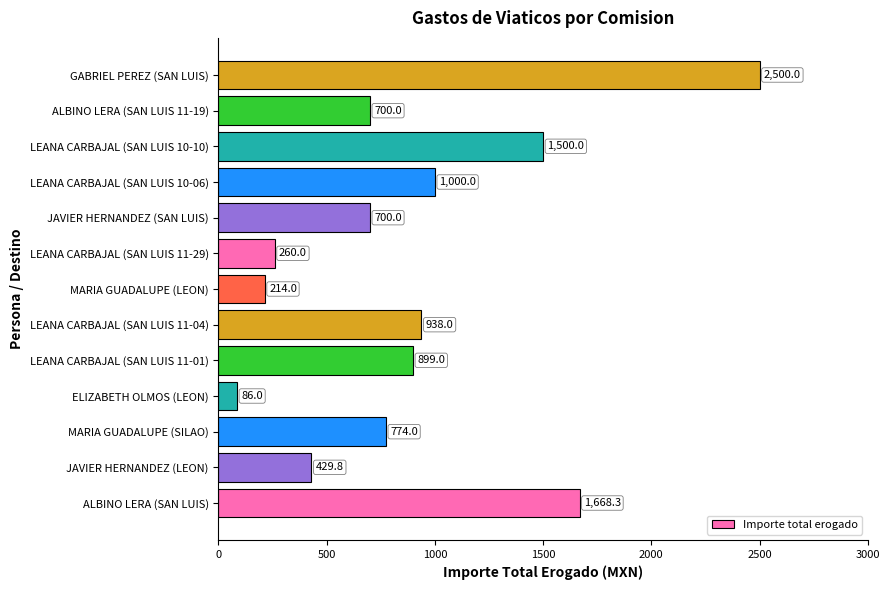

What is the approximate value at LEANA CARBAJAL (SAN LUIS 11-29)?

260.0